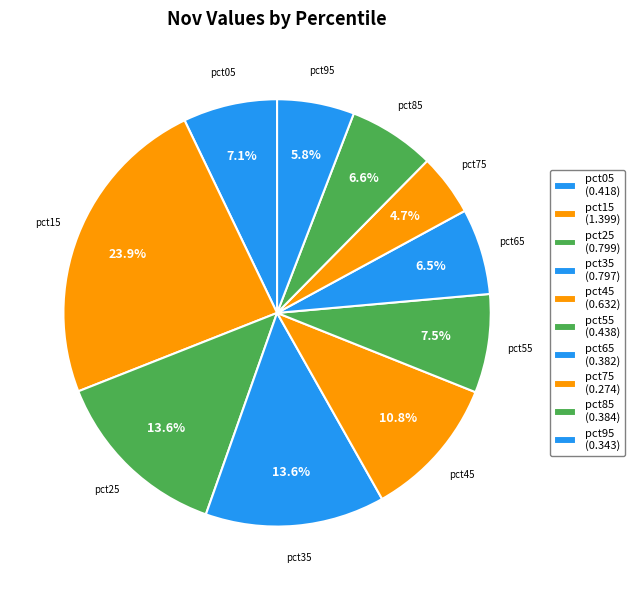

Is the sum of pct45 and pct65 greater than half?

No